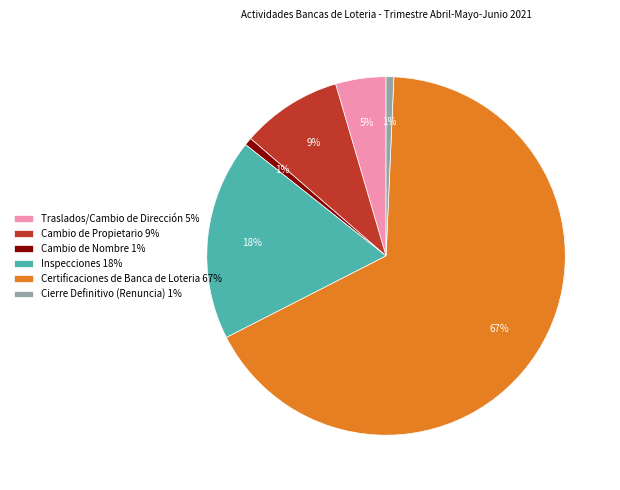

To the nearest percent, what percentage of the pie is Cambio de Nombre 1%?

1%